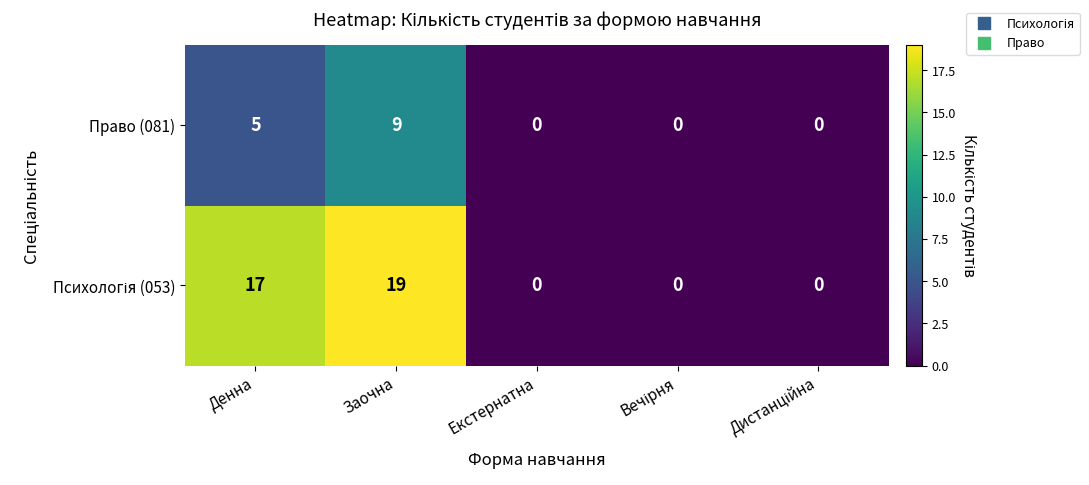

What is the average value of the Право (081) series?

3